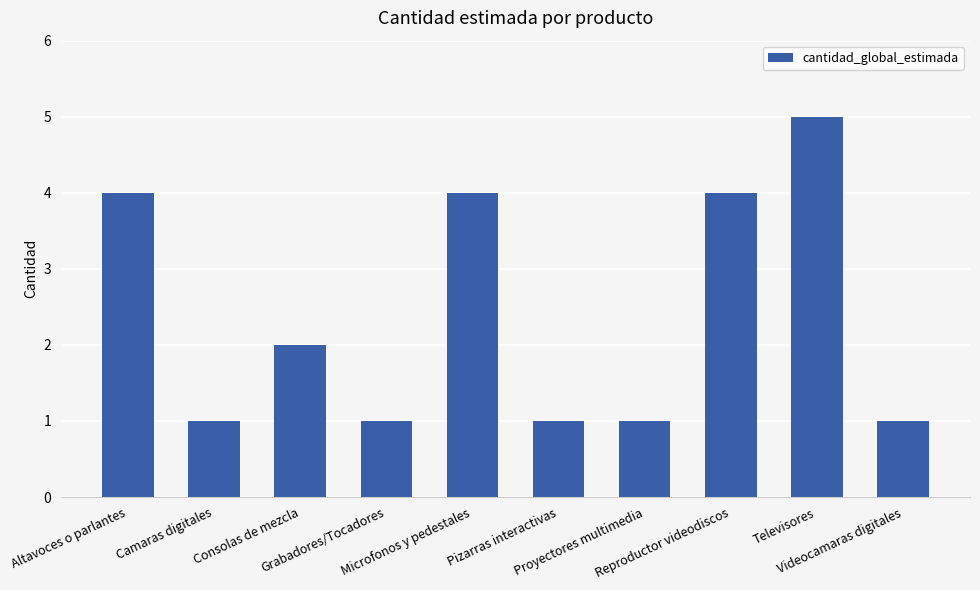

Does the chart contain stacked bars?

No